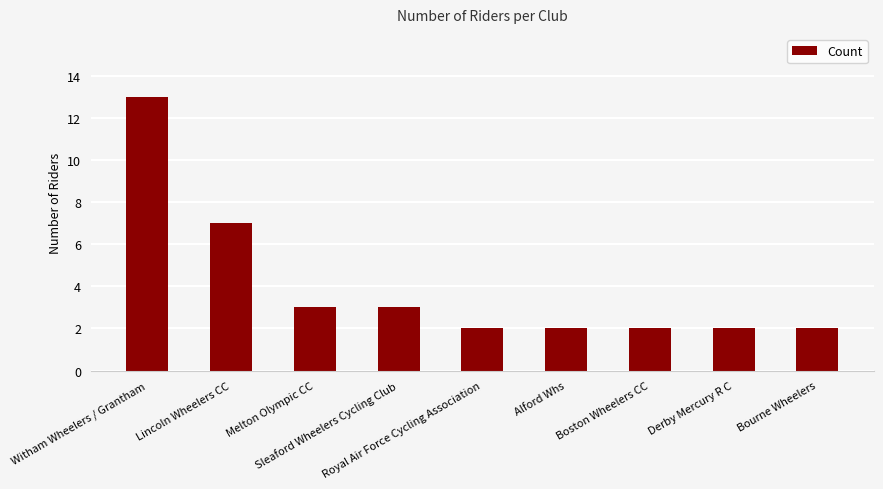

Approximately how many times larger is the value at Royal Air Force Cycling Association compared to Sleaford Wheelers Cycling Club?

0.7